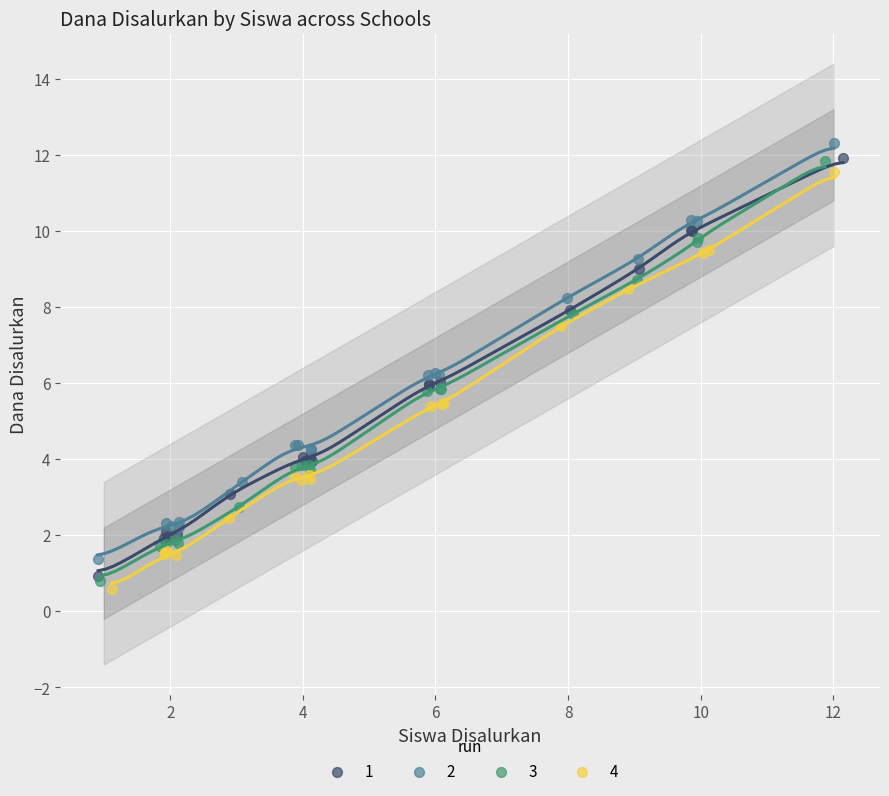

Which series has the widest spread of Y values?

3